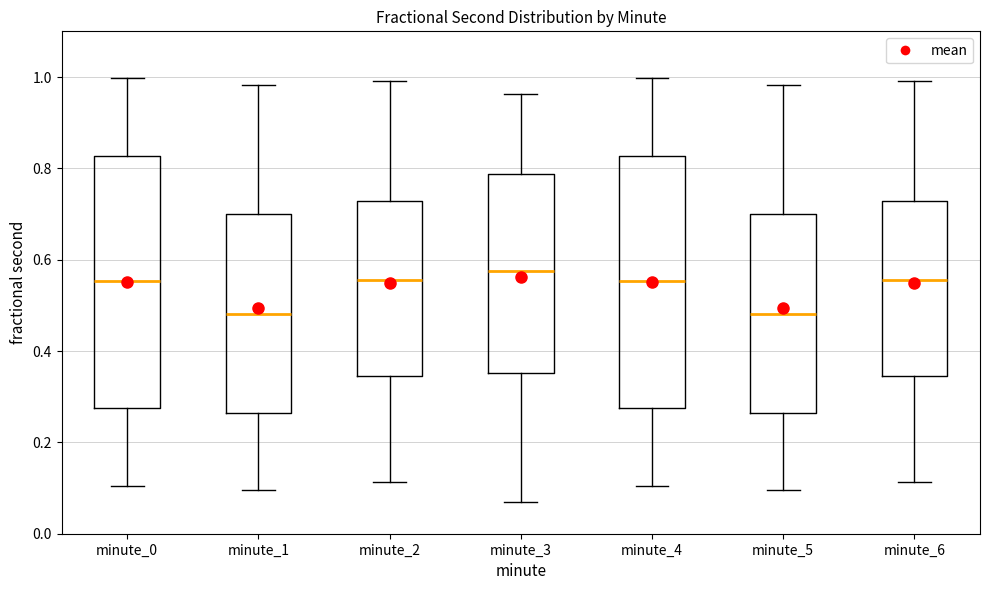

Where is the lower edge of the box for minute_4 on the y-axis? The values are not printed on the chart, so give them approximately, as read against the axis.

0.28